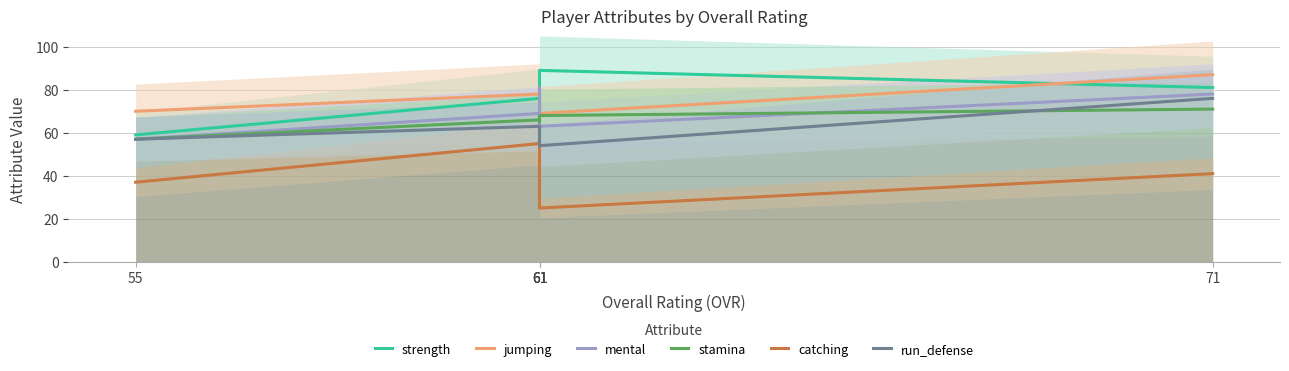

What is the lowest value of the catching series?

25